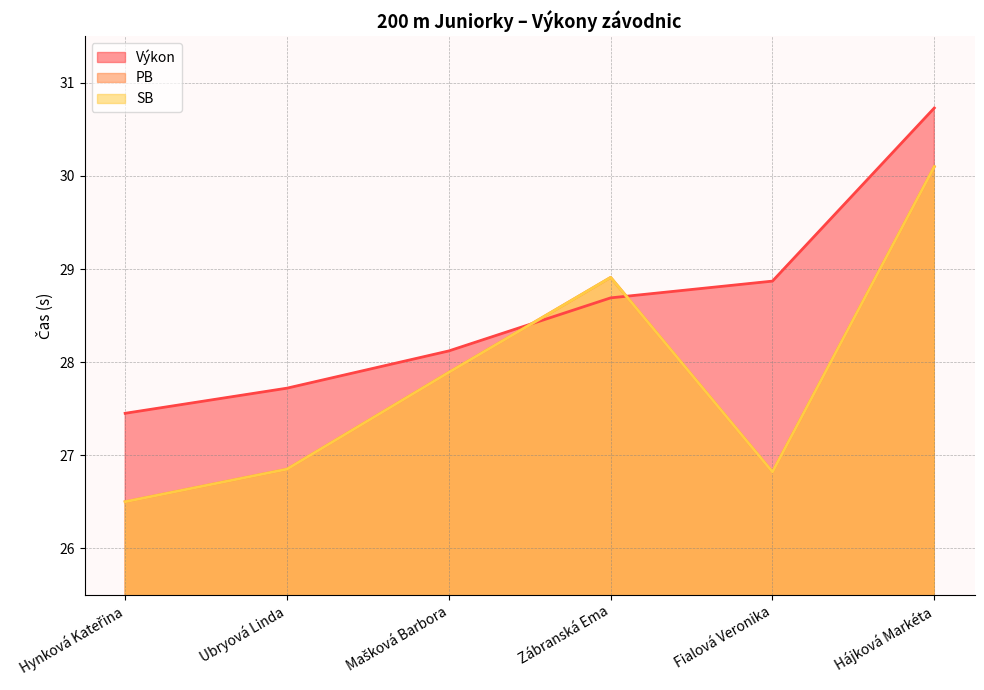

What is the label of the 6th point from the right?

Hynková Kateřina